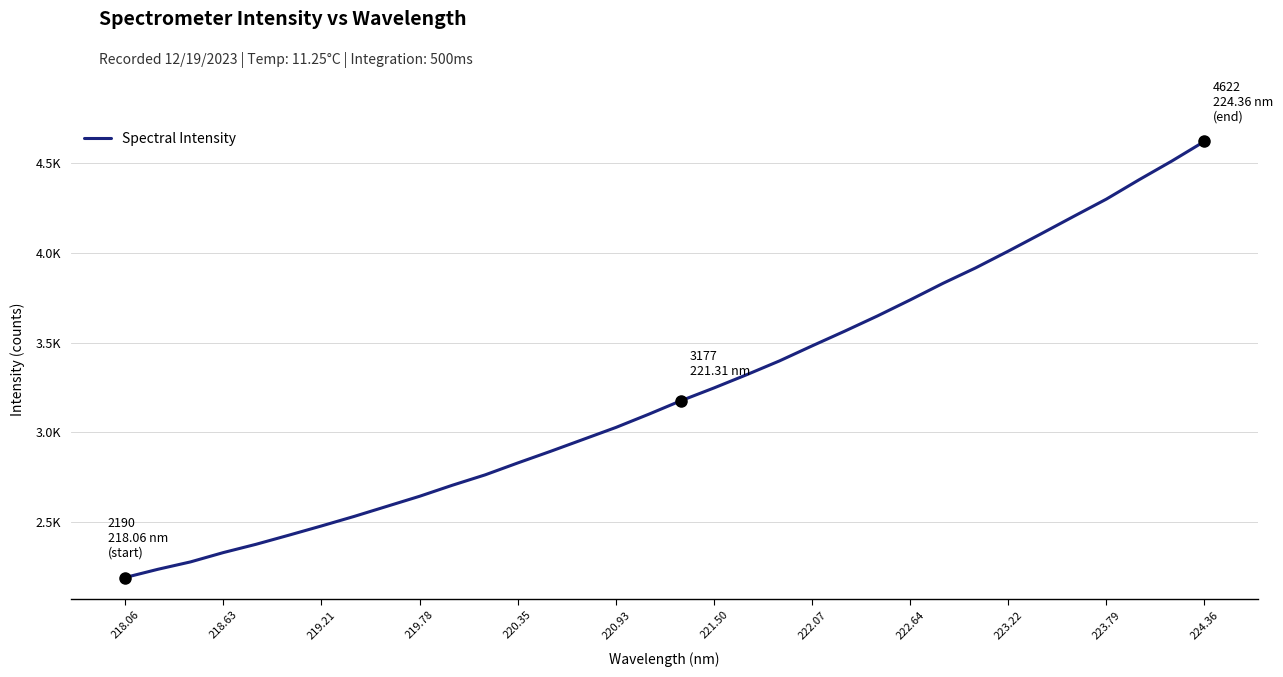

Reading left to right, transcribe all the data shown in this chart.

2190.2	2236.0	2277.4	2329.3	2375.5	2426.2	2477.9	2531.1	2587.3	2643.5	2704.9	2762.8	2829.3	2894.0	2960.6	3027.4	3100.8	3177.1	3247.7	3321.5	3398.3	3482.3	3564.5	3649.2	3738.6	3830.7	3916.9	4010.3	4106.6	4204.0	4300.3	4408.1	4512.1	4621.9